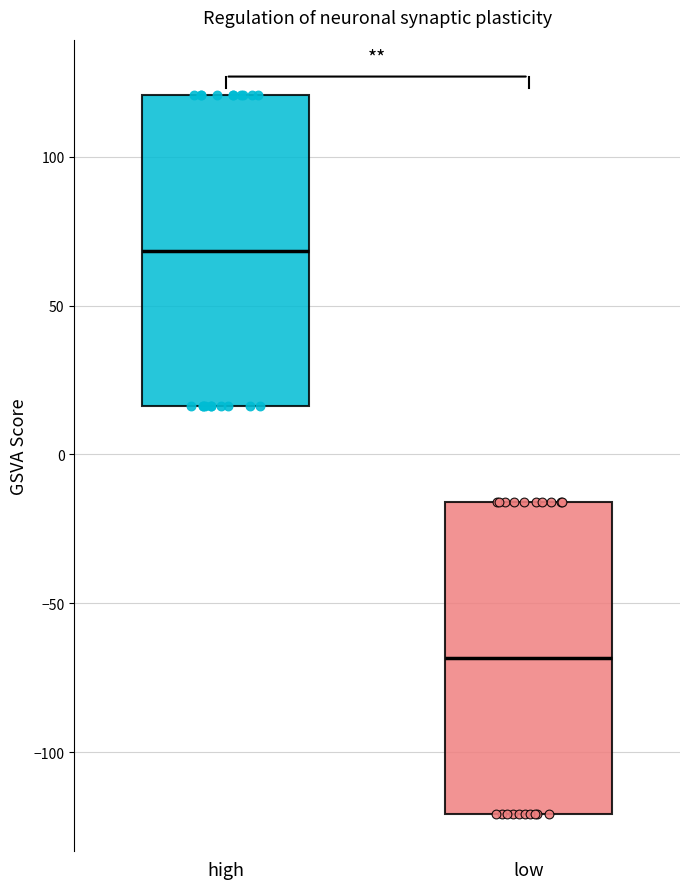

Which box has the highest median line?

high